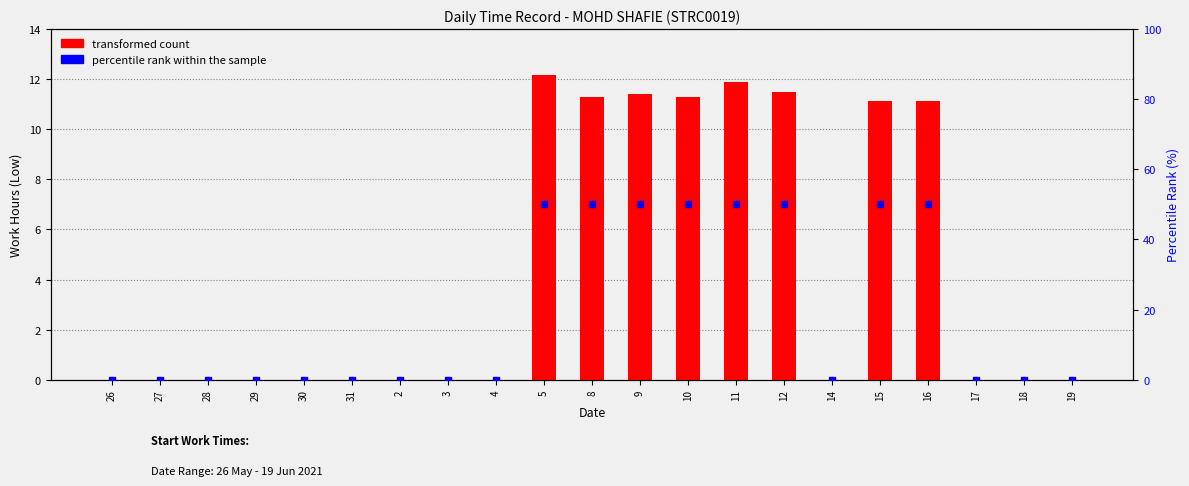

What are all the series names shown in the legend?

transformed count, percentile rank within the sample